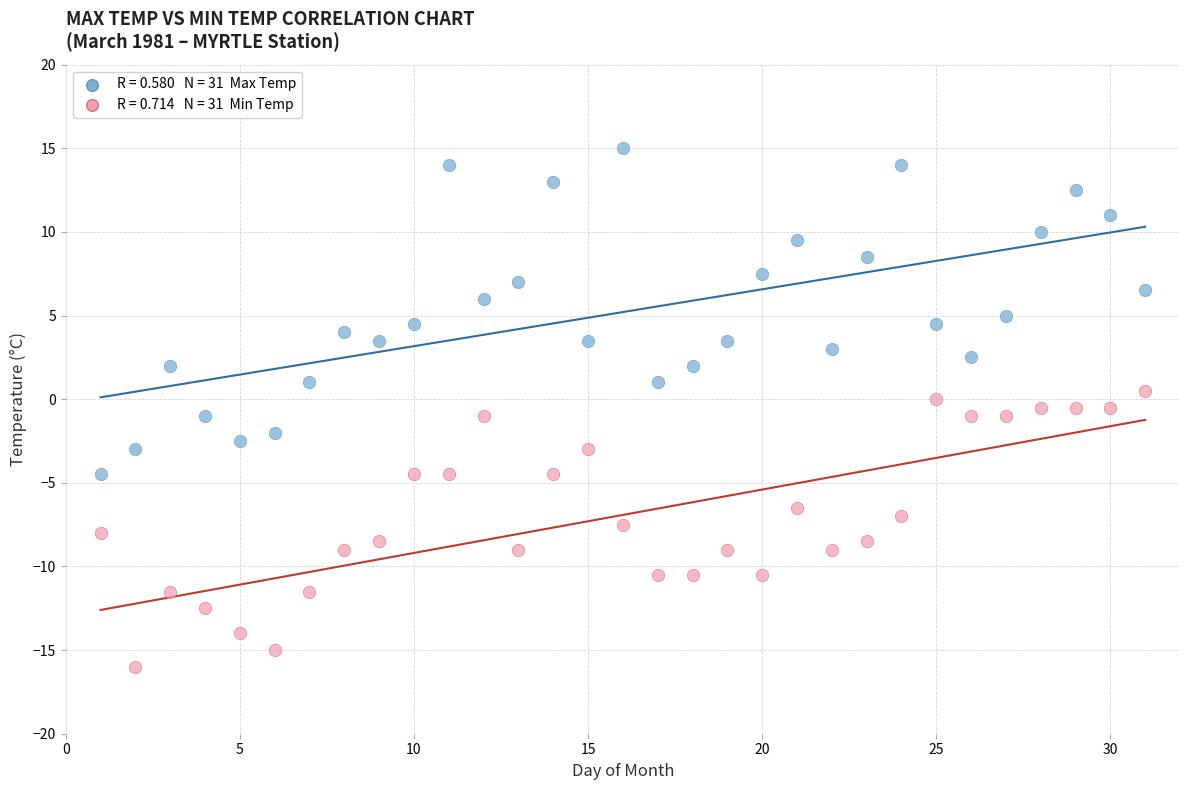

Across all data points, what is the range of X values (max minus min)?

30.0